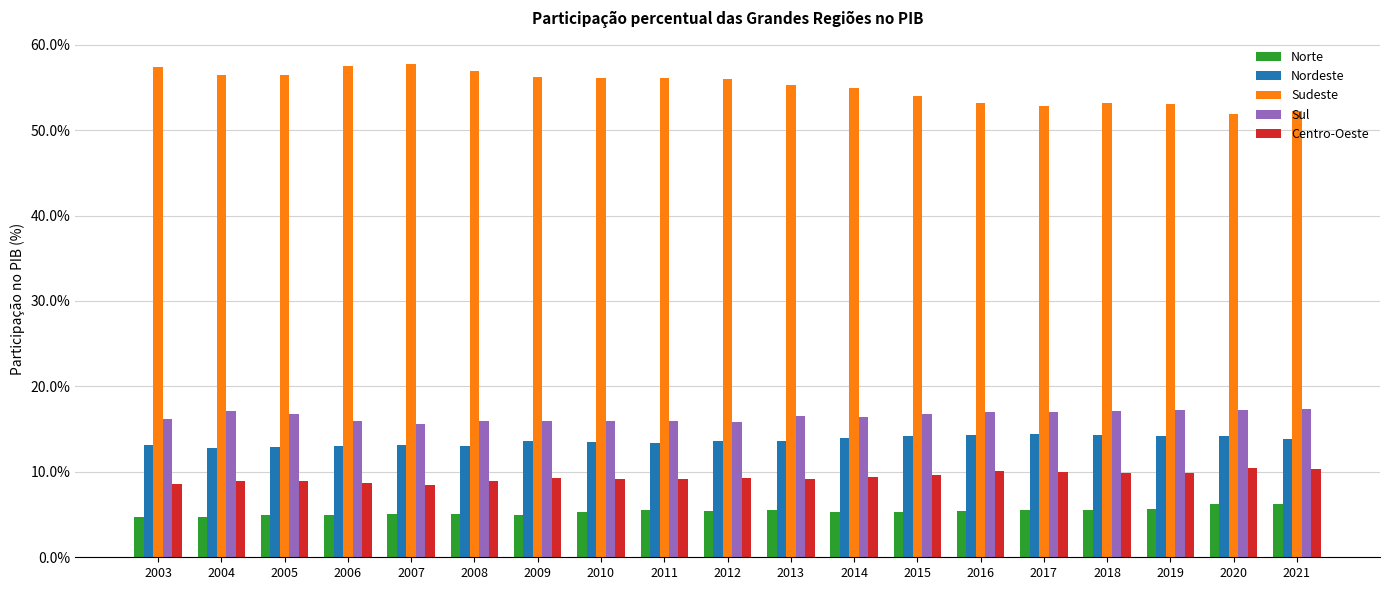

What is the total value across all series at 2011?

100.0